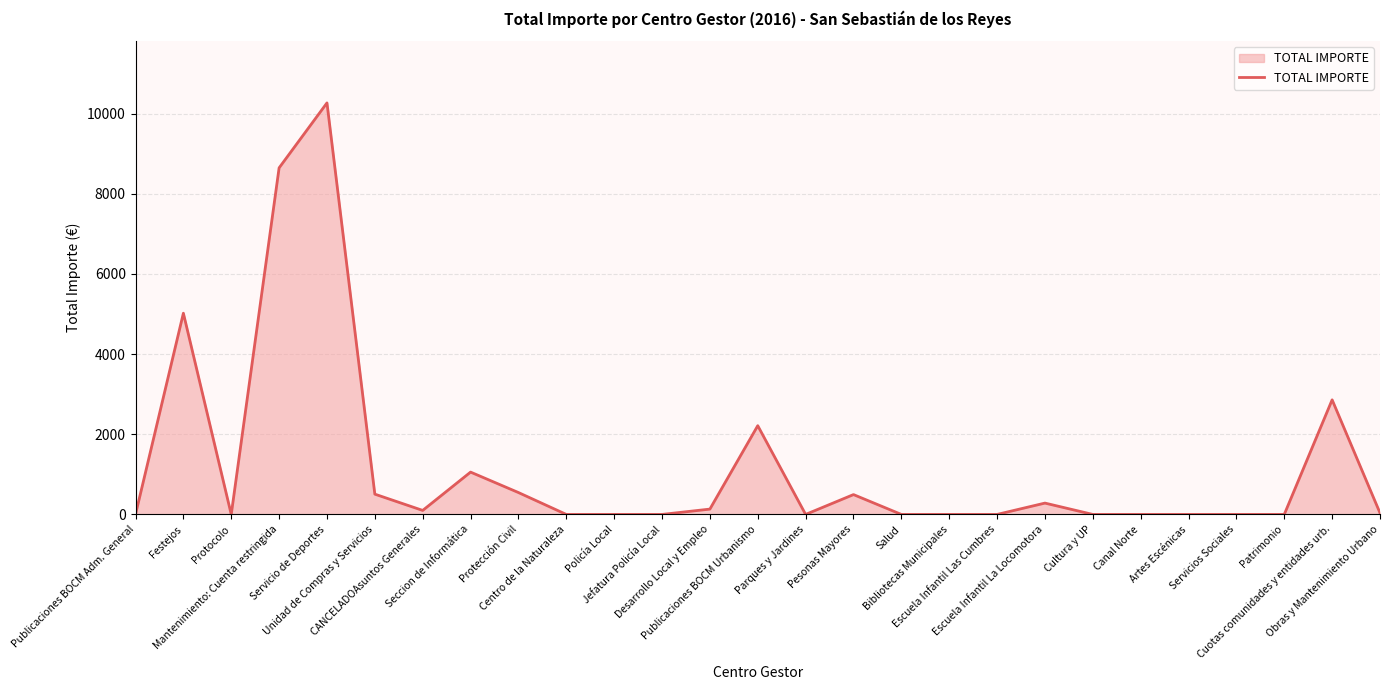

What is the maximum value shown in the chart?

10267